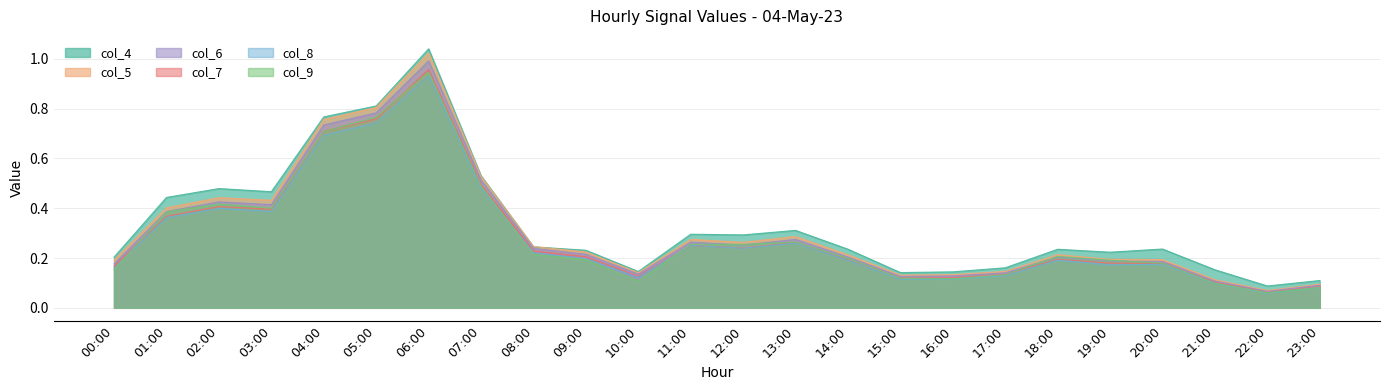

At how many categories does at least one series exceed 0?

24